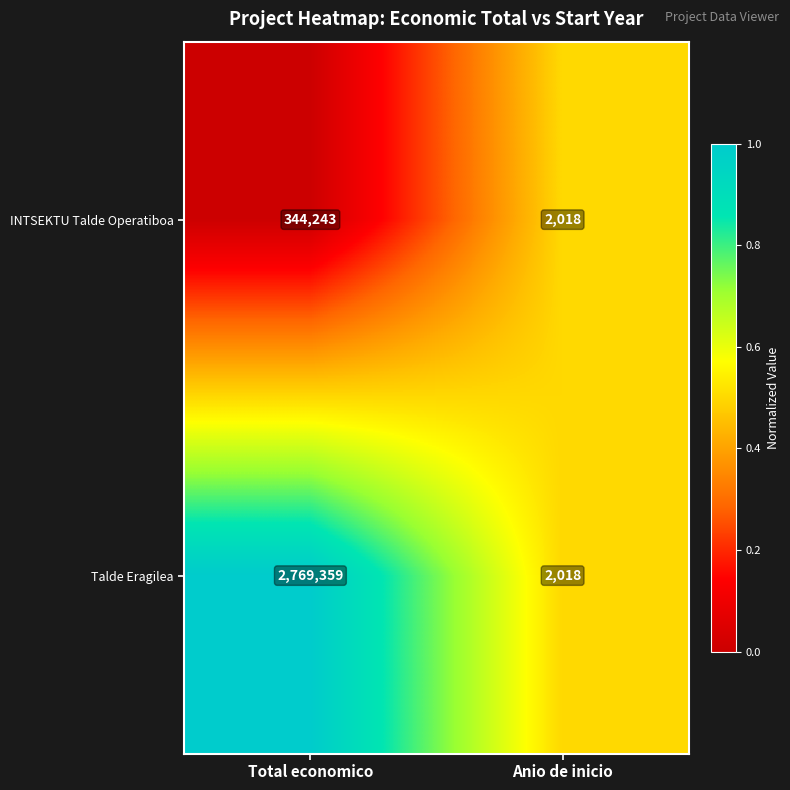

Rank the categories by INTSEKTU Talde Operatiboa value from lowest to highest.

Anio de inicio, Total economico